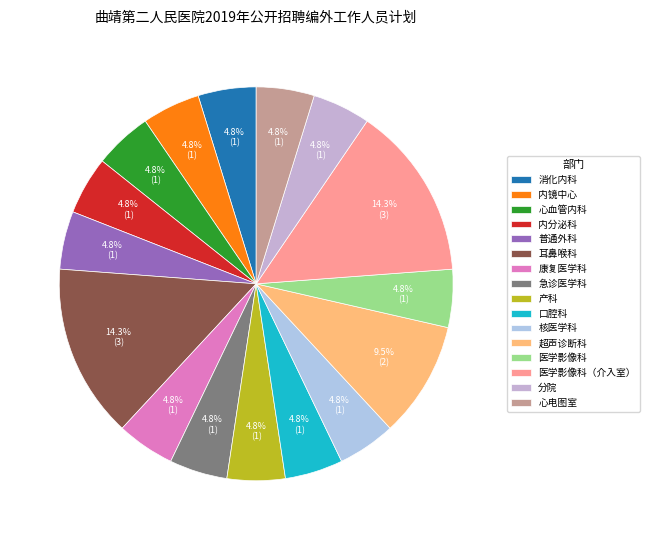

Does 心电图室 account for over 50% of the chart?

No